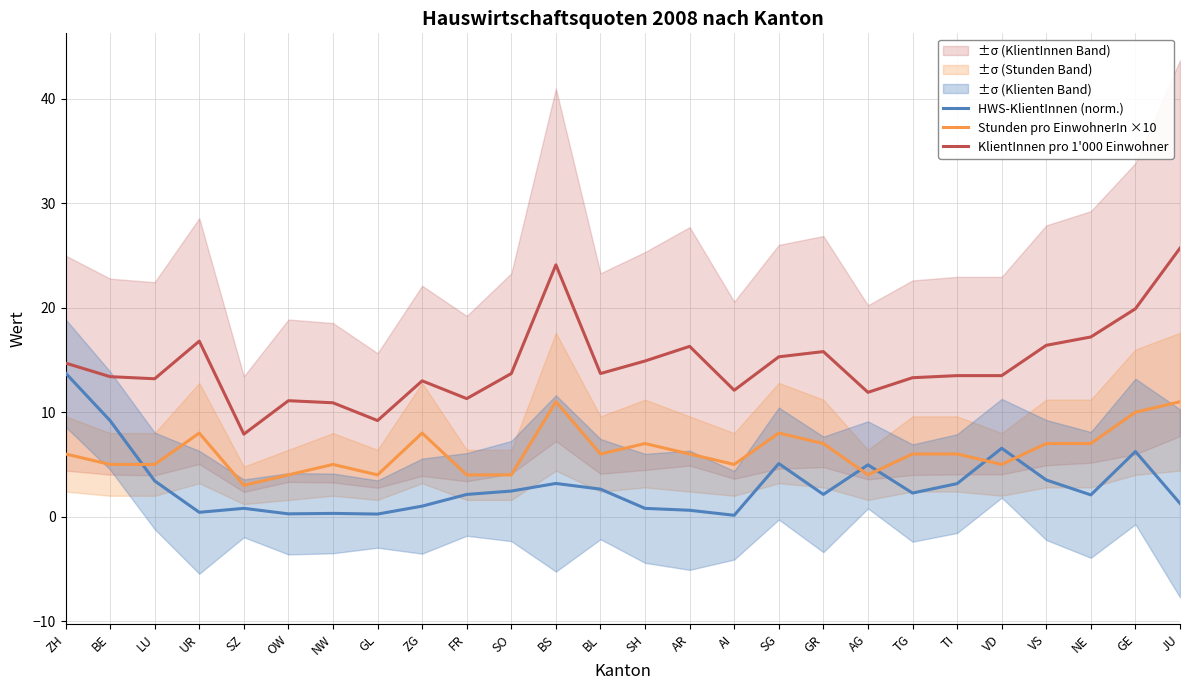

Where is the first local maximum for KlientInnen pro 1'000 Einwohner?

UR